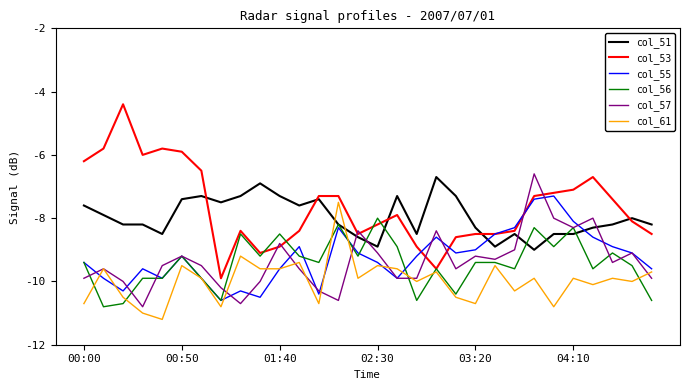

What are all the series names shown in the legend?

col_51, col_53, col_55, col_56, col_57, col_61